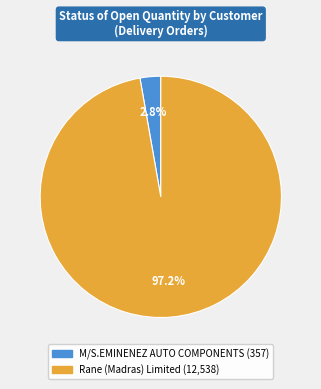

Rank the categories by value from lowest to highest.

M/S.EMINENEZ AUTO COMPONENTS, Rane (Madras) Limited